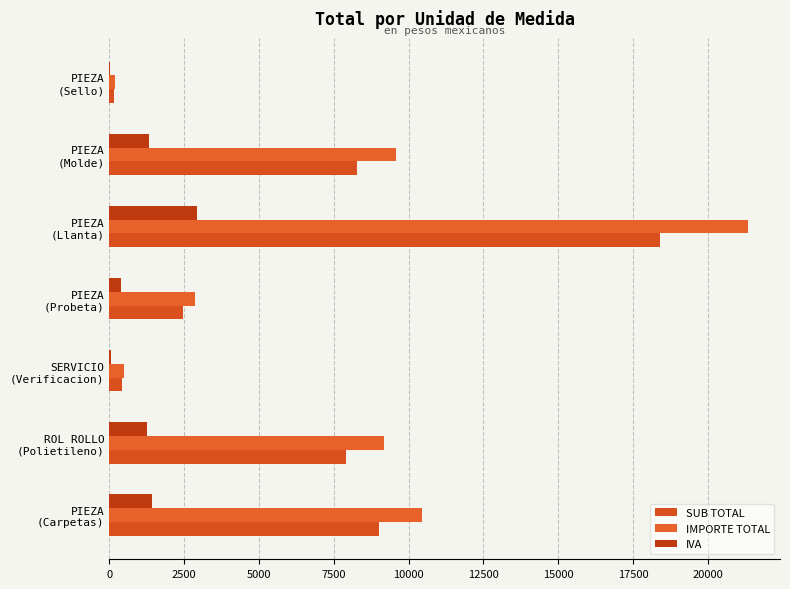

What is the average value of the IVA series?

1066.0